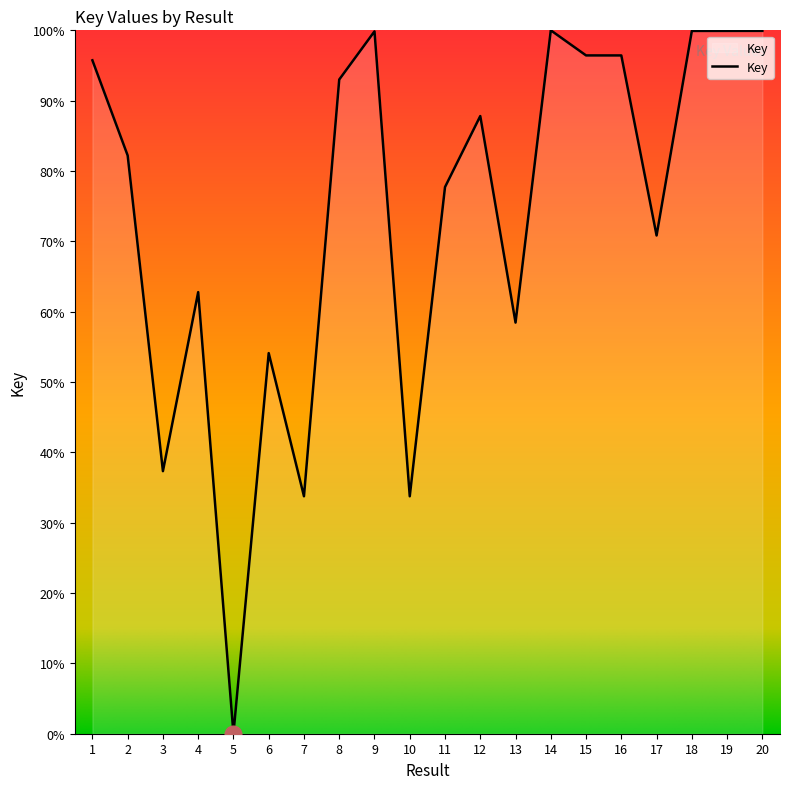

Where does the data first go above 87?

1